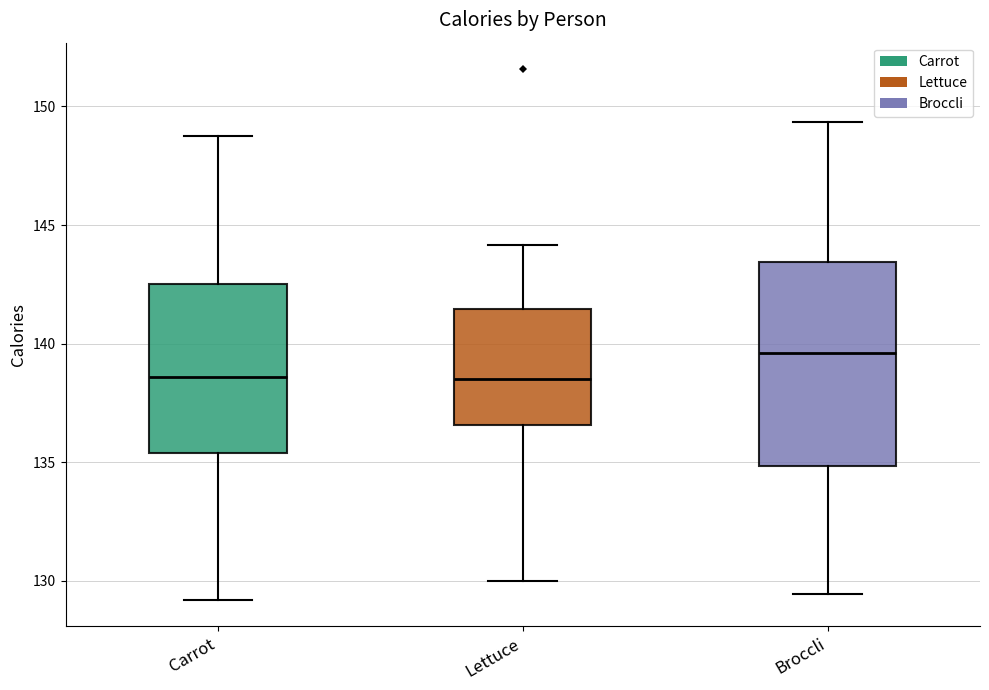

Reading left to right, read every box against the y-axis: the position of its median line, the range the box covers, and the ends of its whiskers. The values are not printed on the chart, so give them approximately, as read against the axis.

Carrot: median 138.5, box 135.5 to 142.5, whiskers 129.0 to 148.5
Lettuce: median 138.5, box 136.5 to 141.5, whiskers 130.0 to 144.0
Broccli: median 139.5, box 135.0 to 143.5, whiskers 129.5 to 149.5